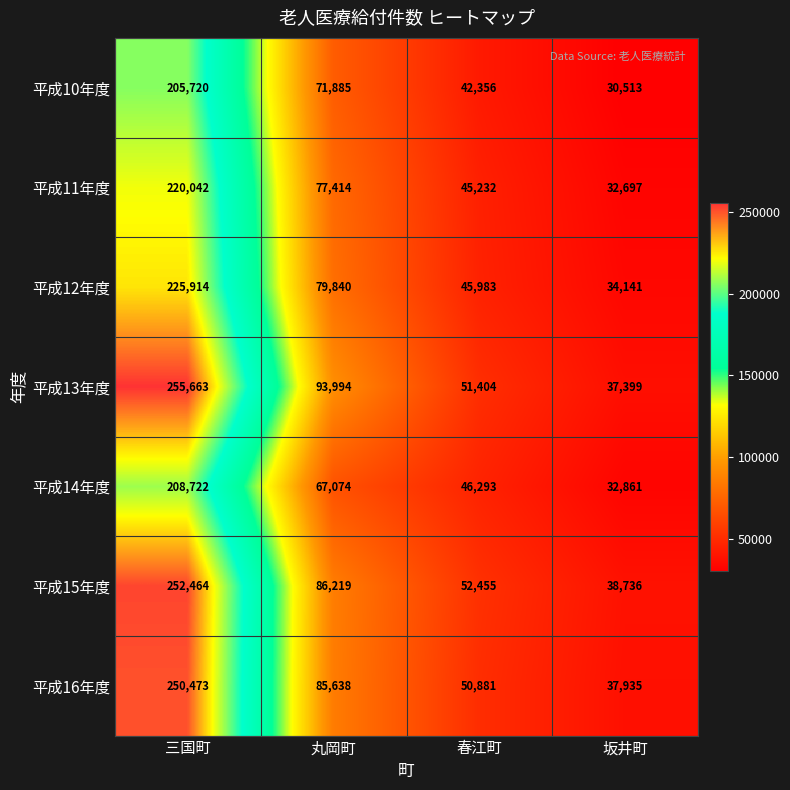

What is the difference between the highest and lowest values at 坂井町?

8223